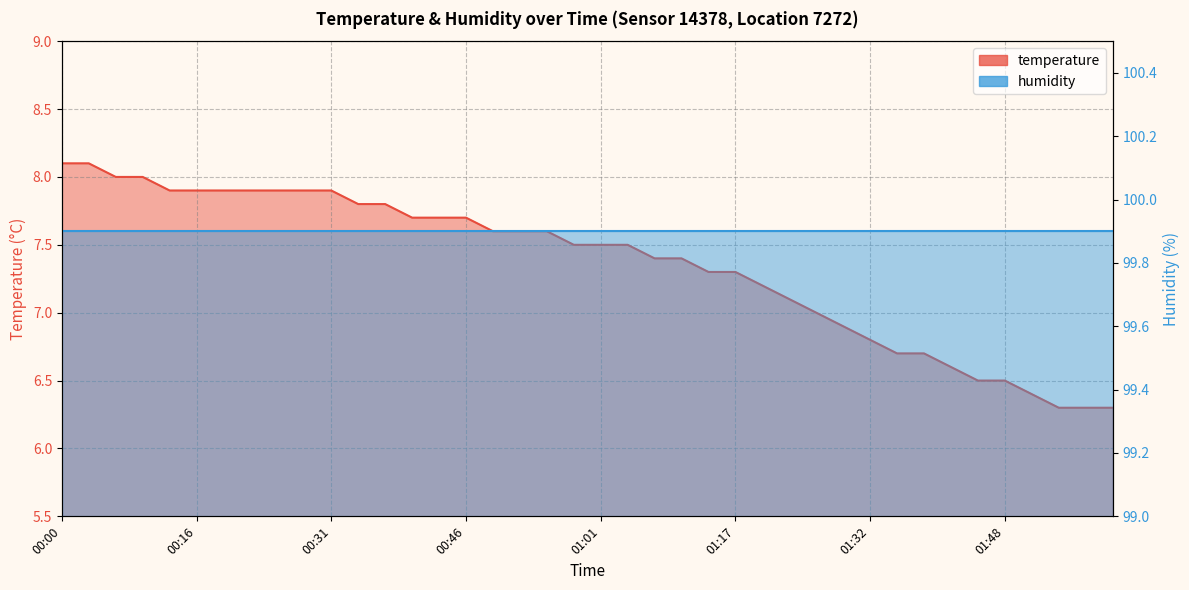

The chart shows a value of 8.0 at 00:06. True or false?

True